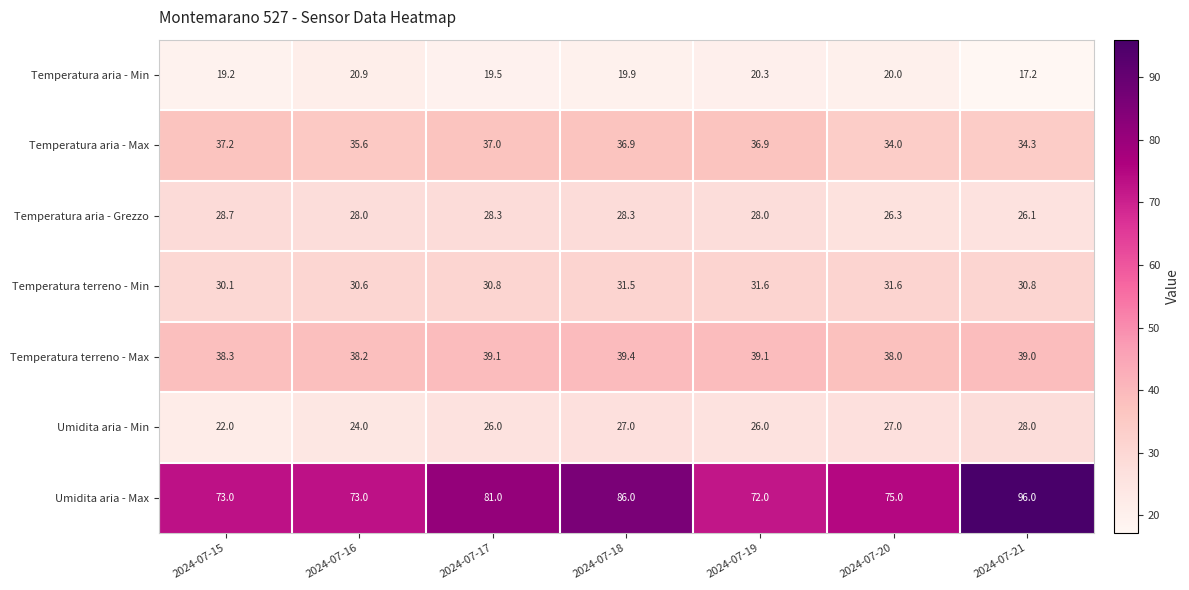

Which series has the largest total across all categories?

Umidita aria - Max